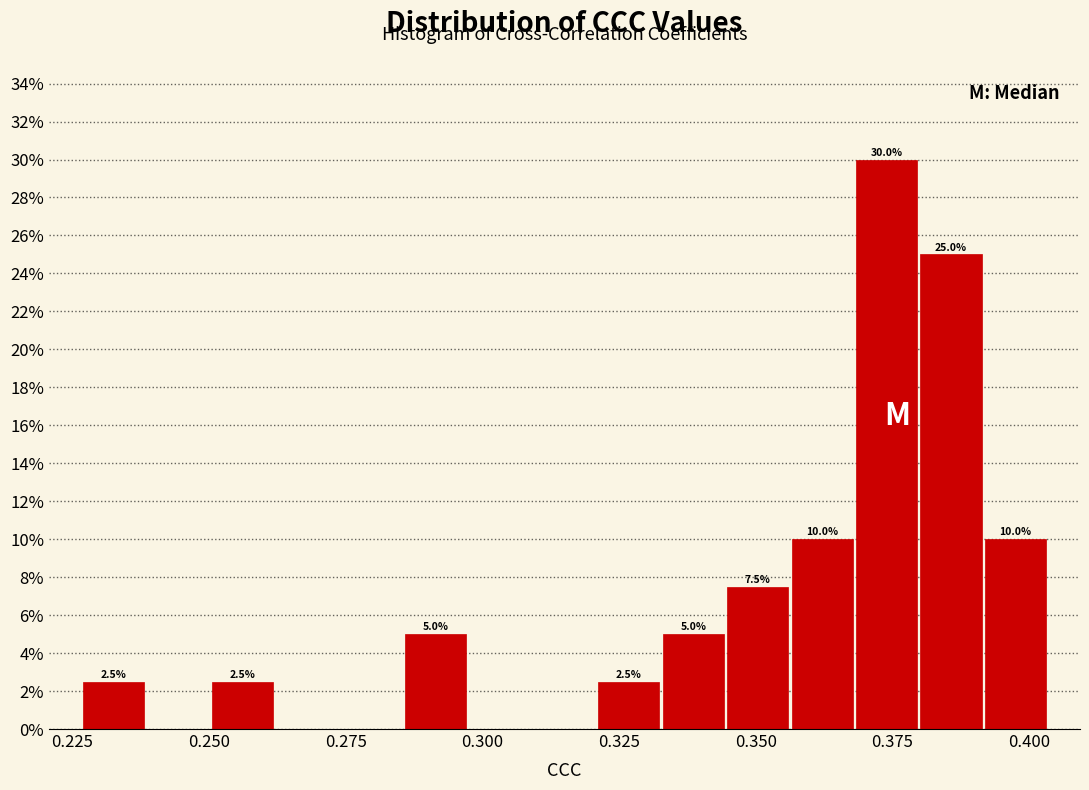

Read against the x-axis, roughly where is the centre of the tallest bar?

0.375